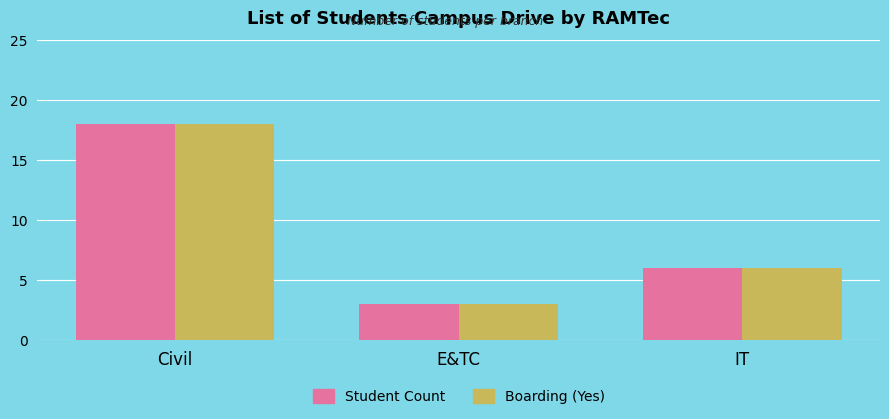

Count the number of categories in the chart.

3